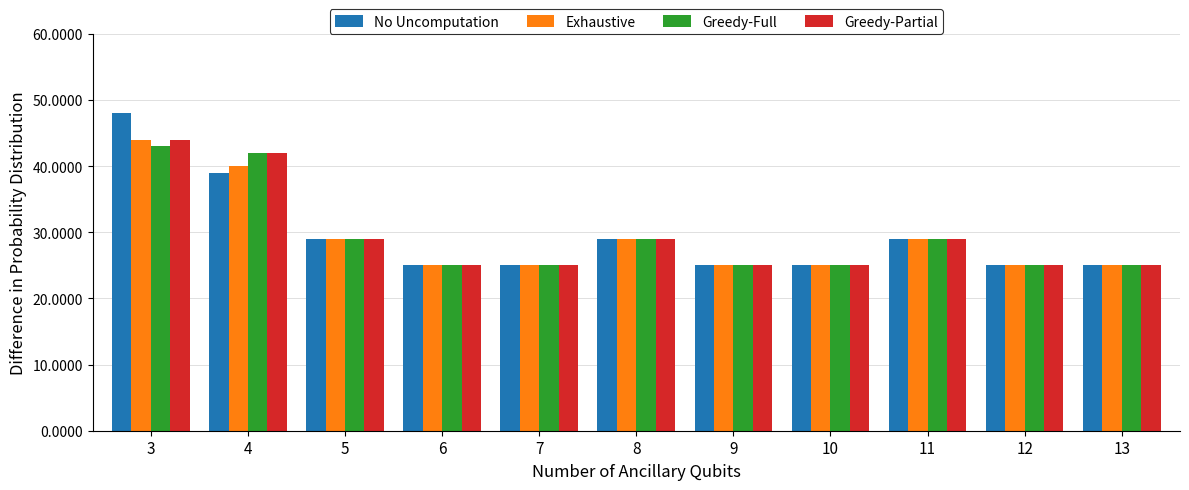

What is the difference between the second highest and second lowest values in the No Uncomputation series?

14